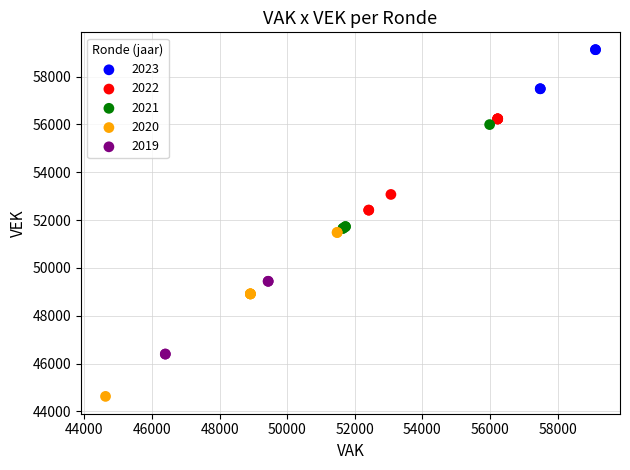

Which series has the largest Y range (max minus min)?

2020